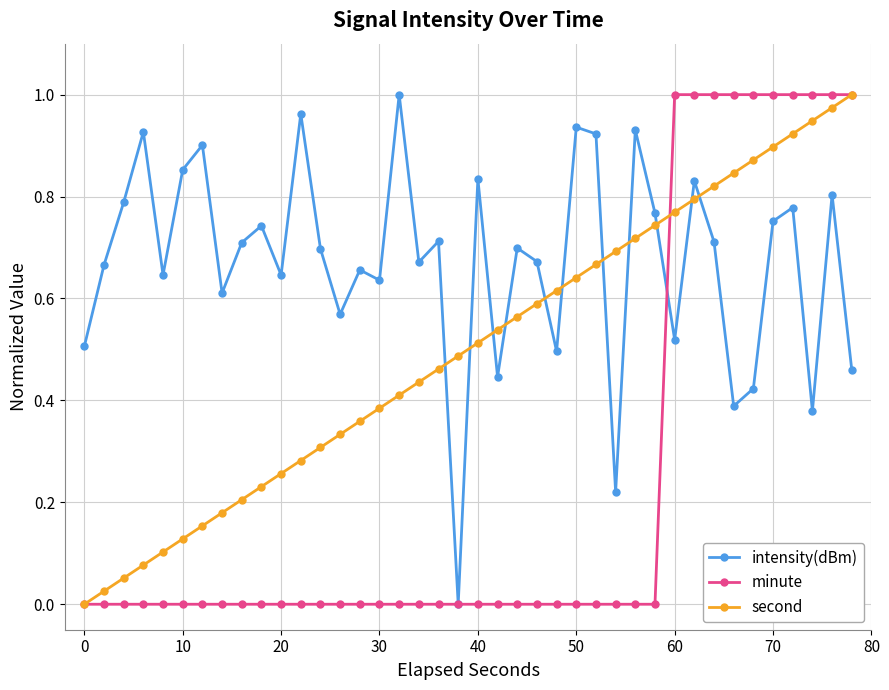

Rank the series by their average value, from highest to lowest.

intensity(dBm), second, minute